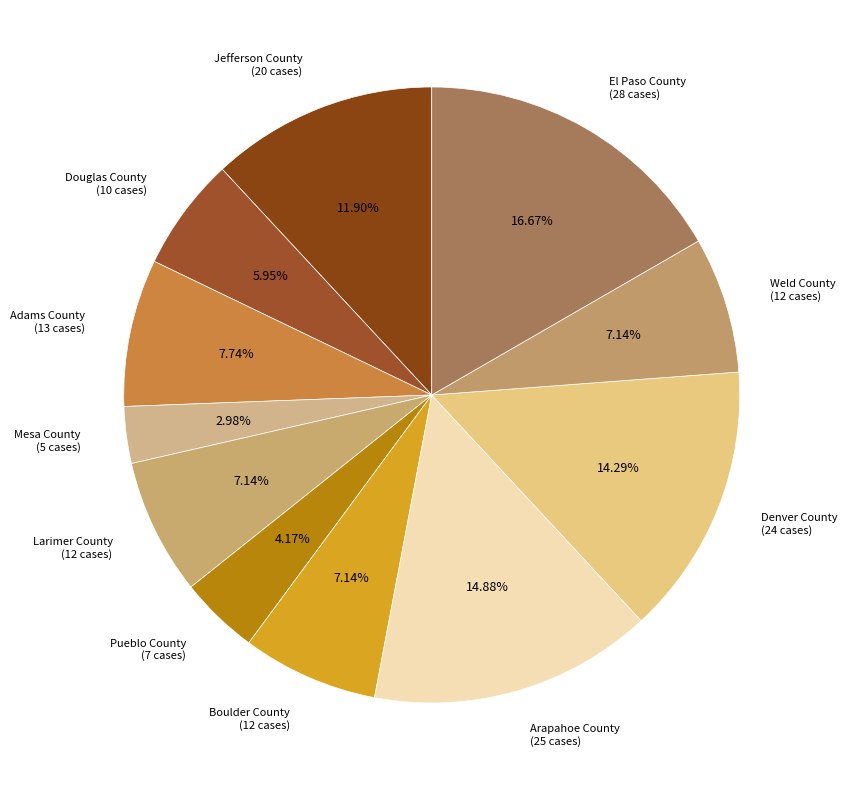

Which slice is the smallest?

Mesa County (5 cases)